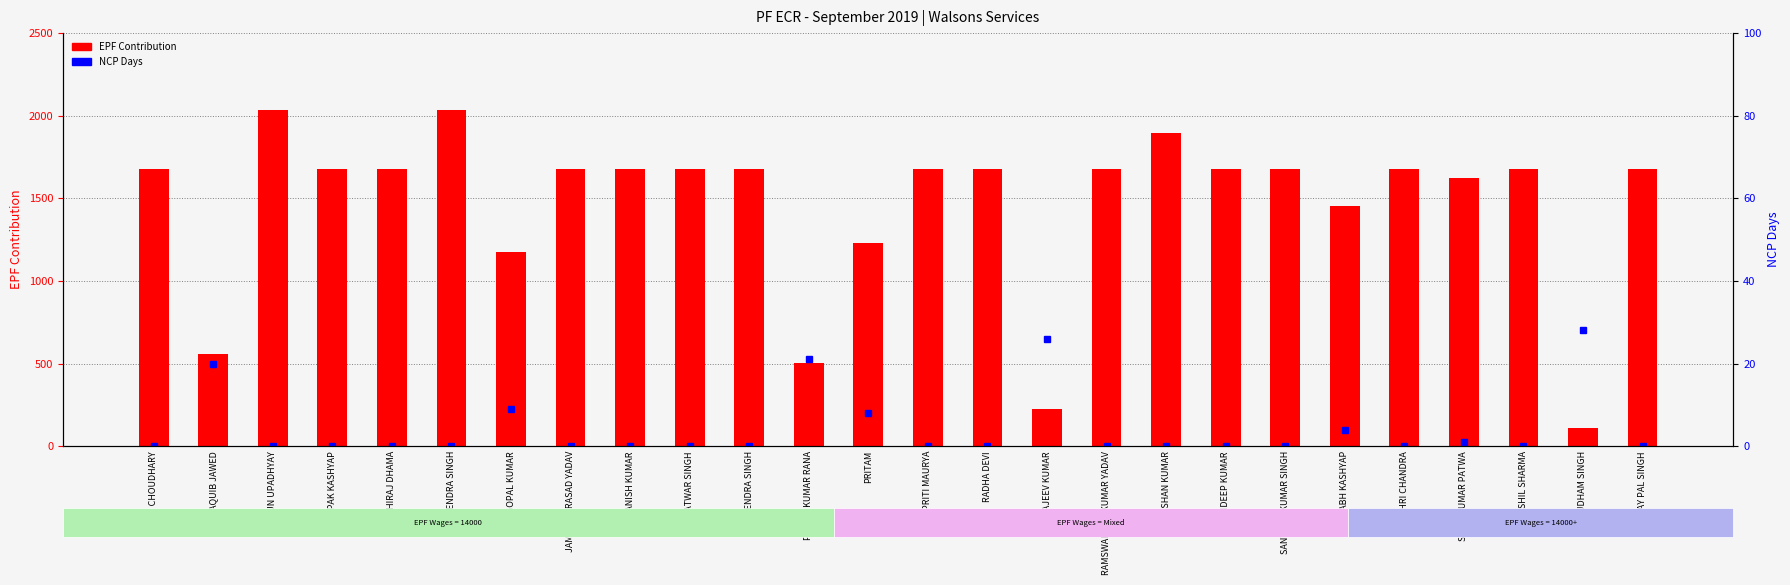

What is the label of the 2nd bar from the left?

AQUIB JAWED